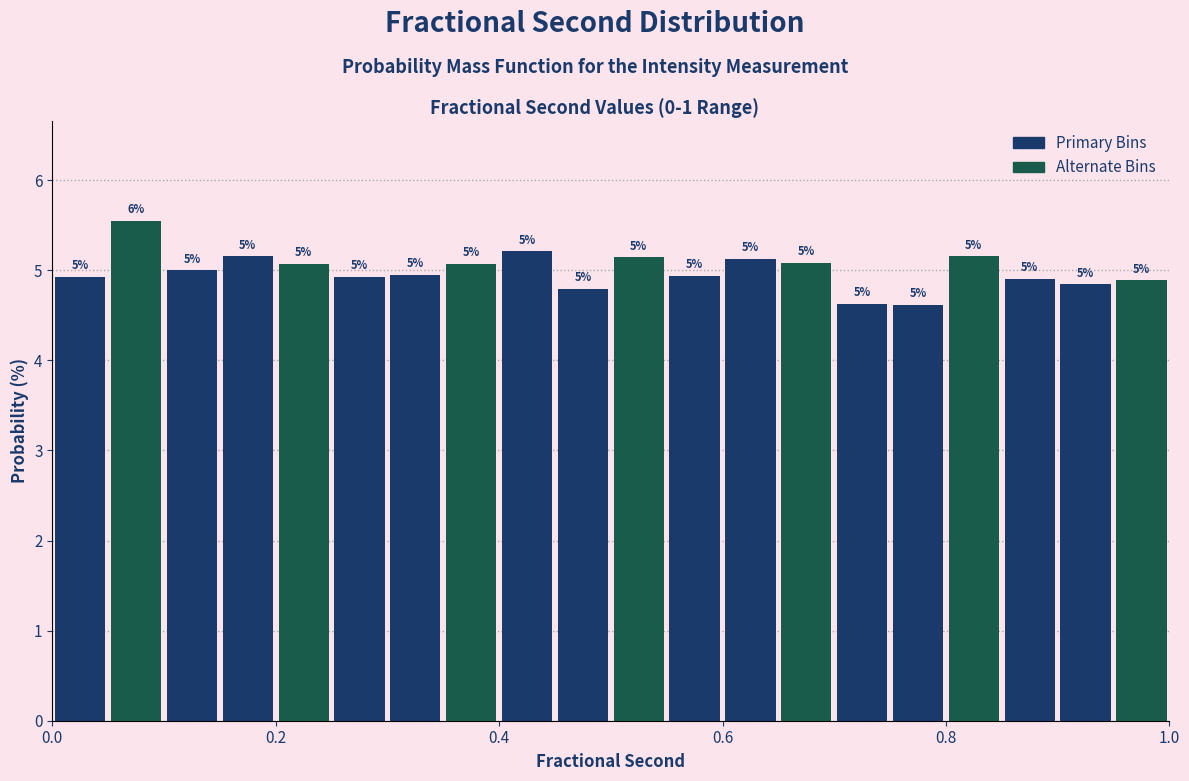

Around what value on the x-axis is the tallest bar? Give the approximate position of its centre, as read against the axis.

0.08